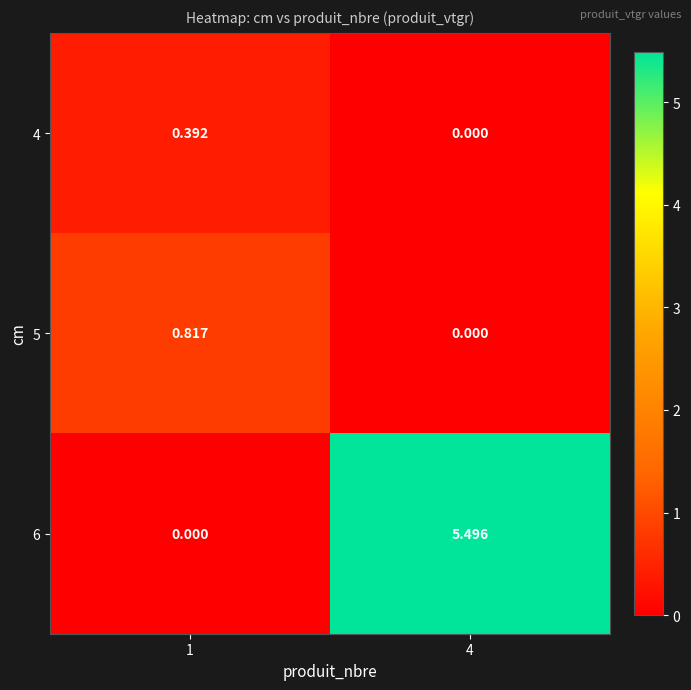

Is the value of 5 at 1 greater than the value of 6 at 4?

No